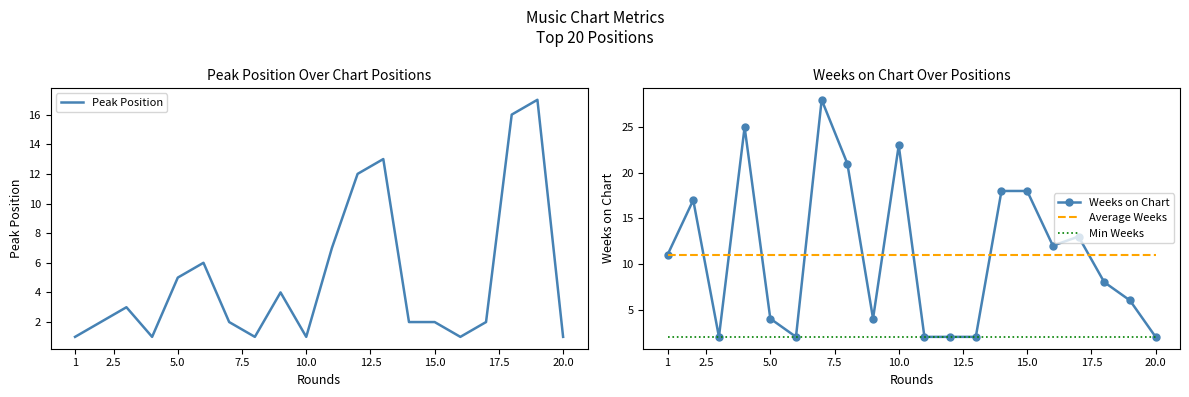

What is the maximum value for Peak Position?

17